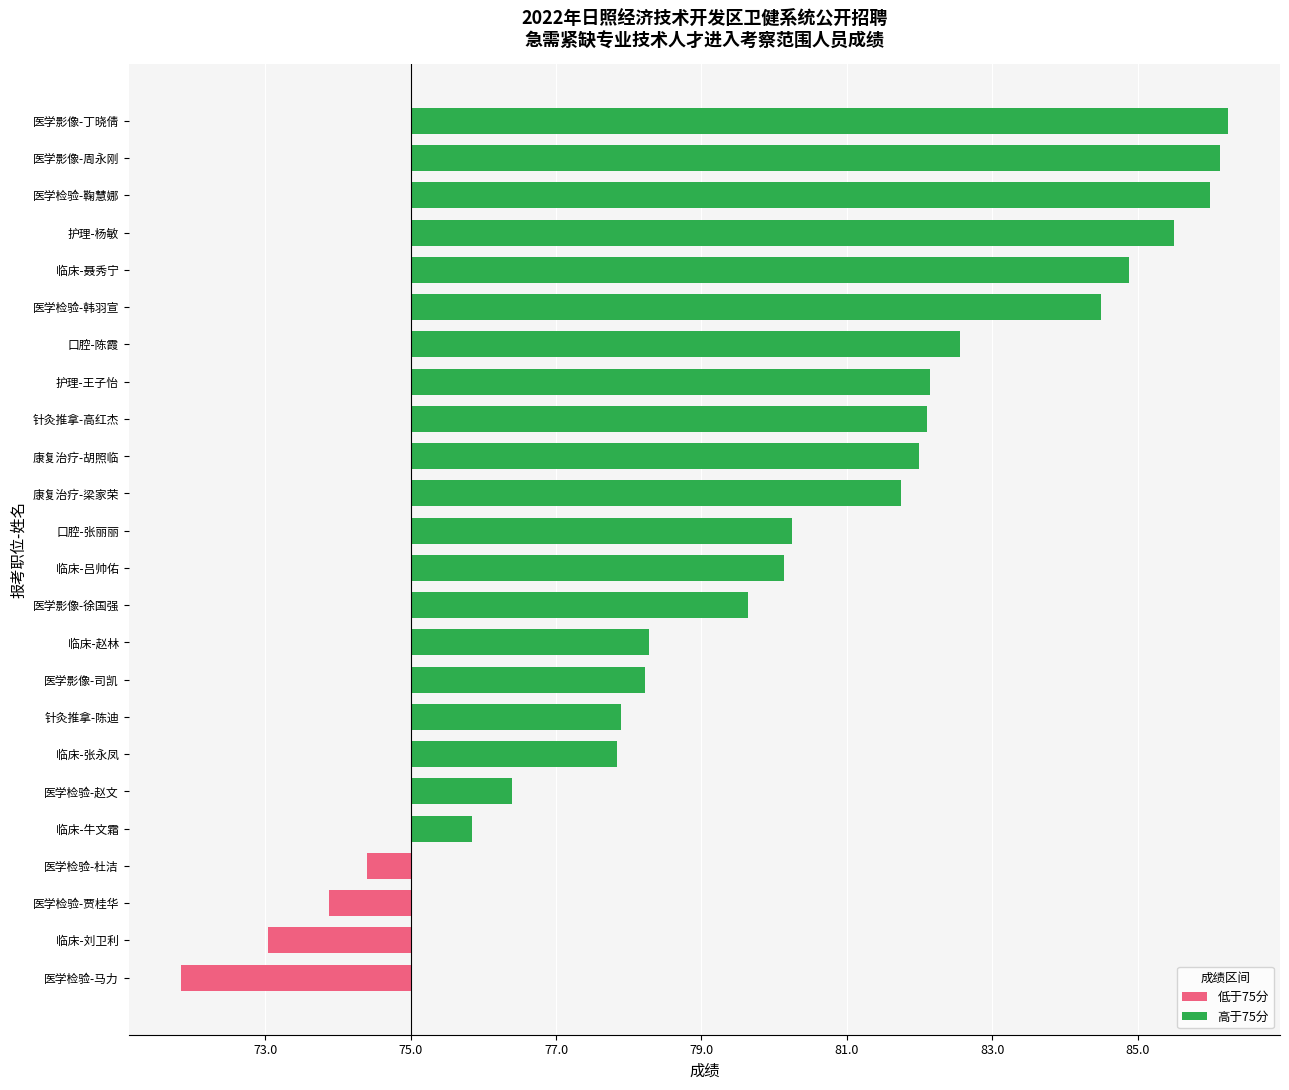

True or false: the data shows 73.0 at 临床-刘卫利.

True